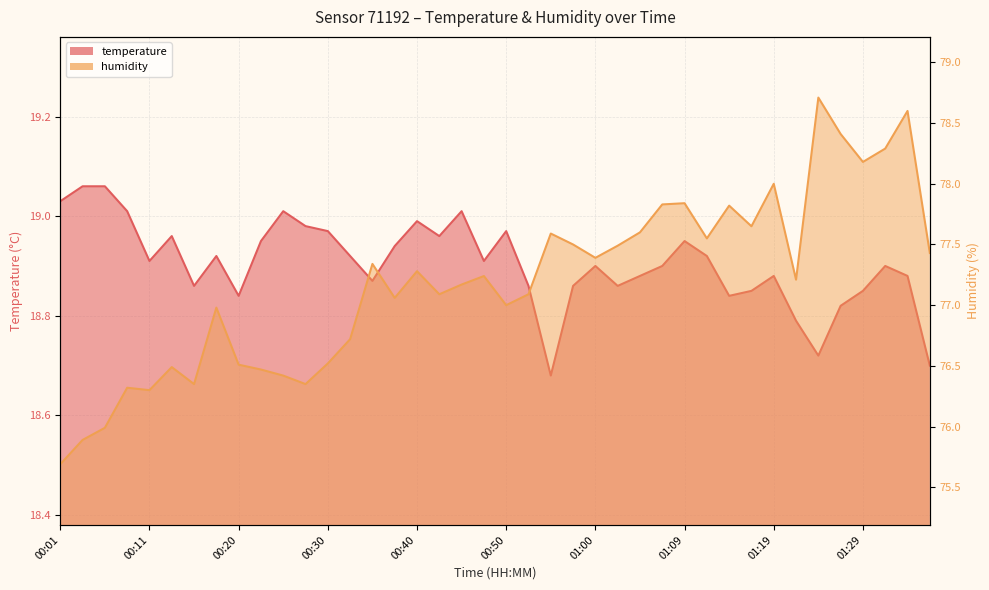

Which series has the largest total across all categories?

humidity